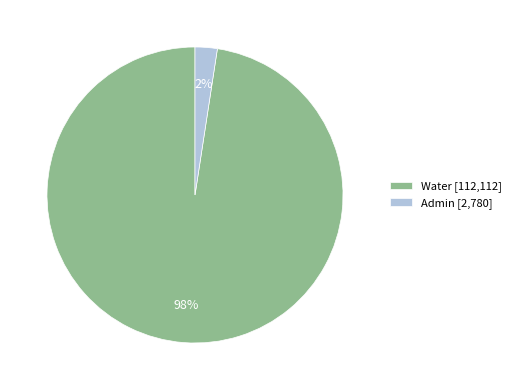

Is it true that Water [112,112] is 90% of the pie?

False